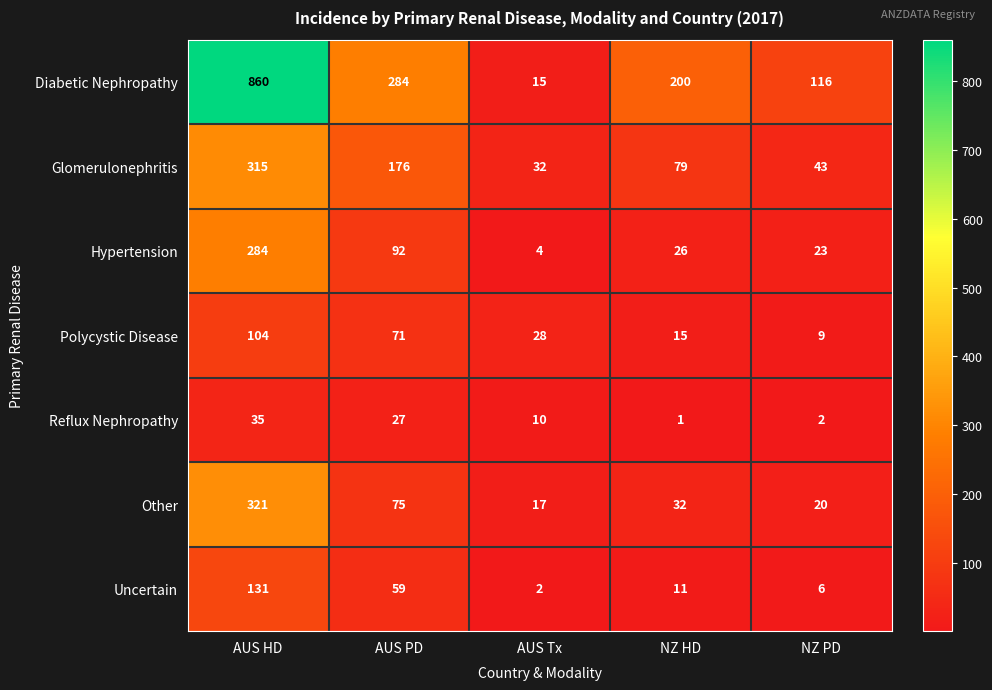

Is it true that Polycystic Disease equals 9 at NZ PD?

True